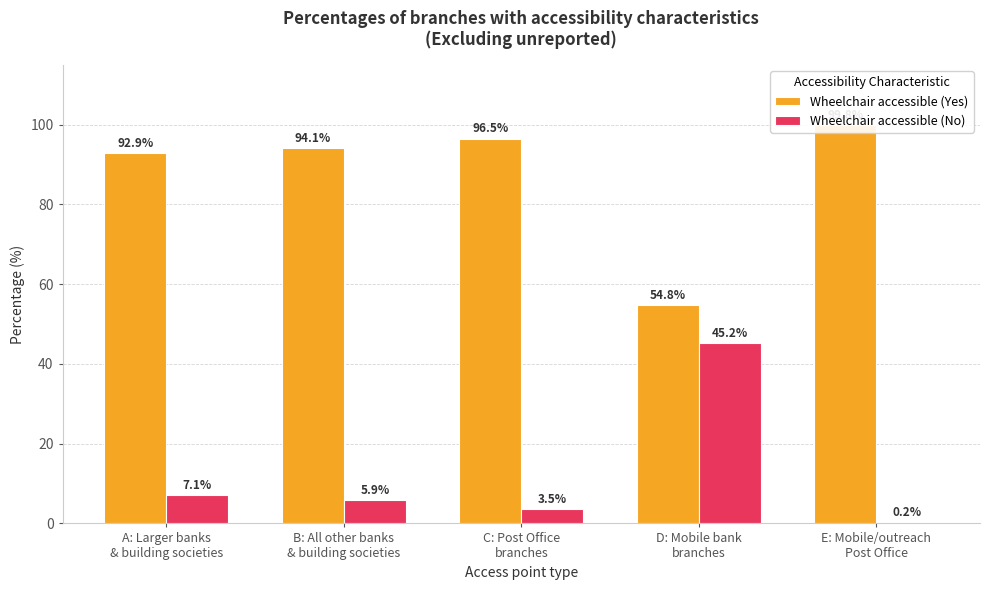

Is the value of Wheelchair accessible (No) at B: All other banks
& building societies greater than the value of Wheelchair accessible (Yes) at C: Post Office
branches?

No